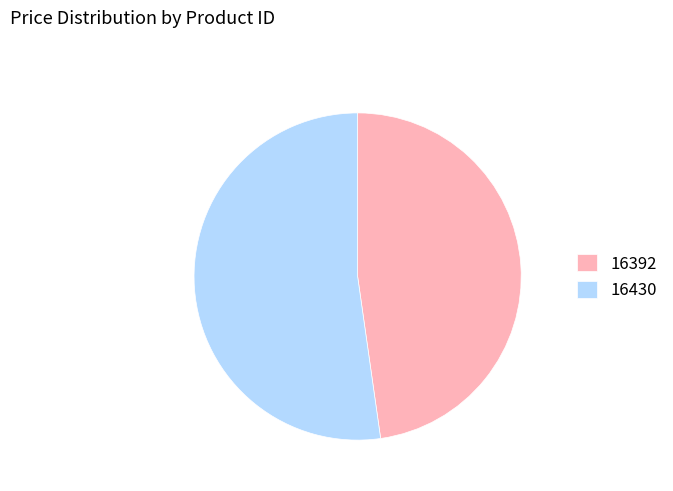

True or false: 16430 accounts for 52% of the total.

True